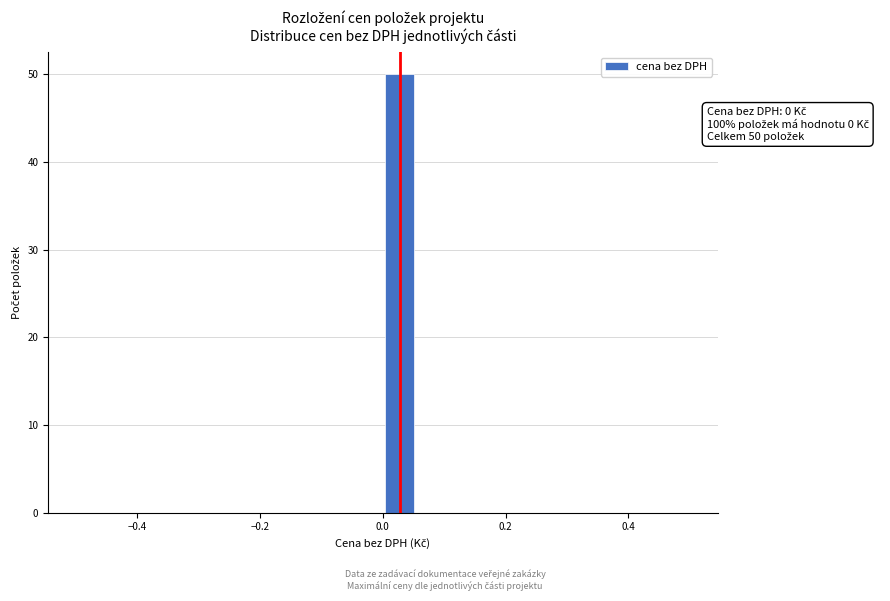

Around what value on the x-axis is the tallest bar? Give the approximate position of its centre, as read against the axis.

0.02